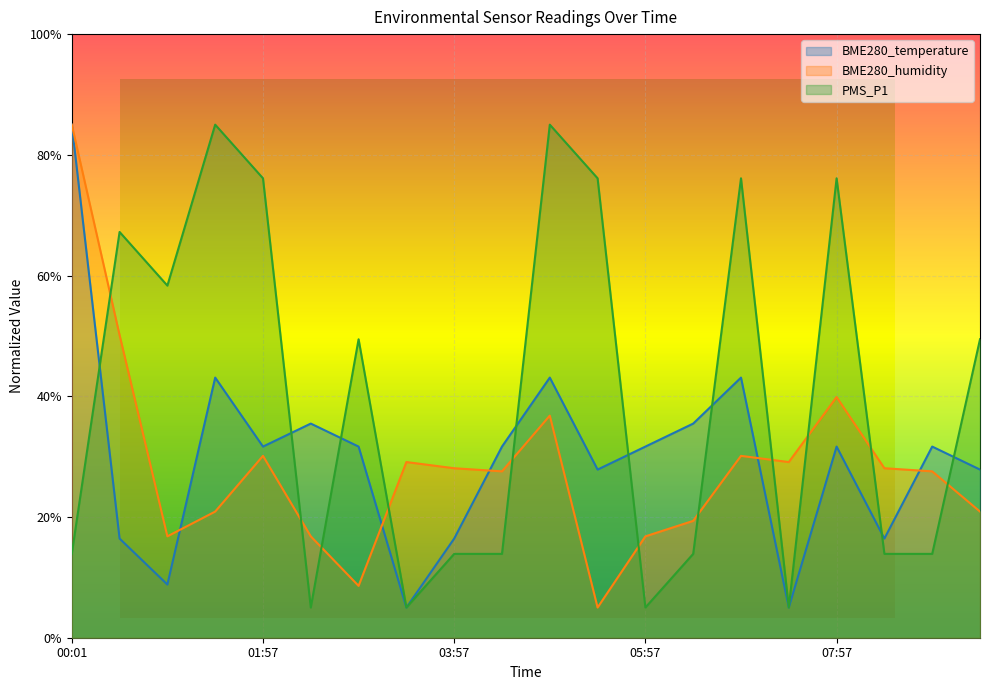

True or false: BME280_temperature has more than 1 points higher than both neighbors.

True